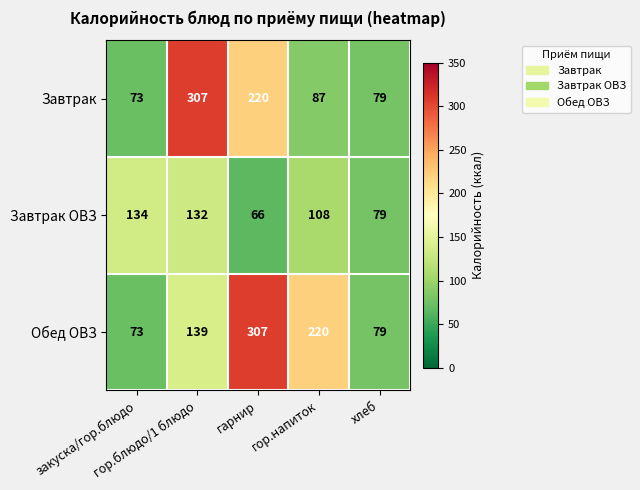

List the series in order of their overall mean, lowest first.

Завтрак ОВЗ, Завтрак, Обед ОВЗ